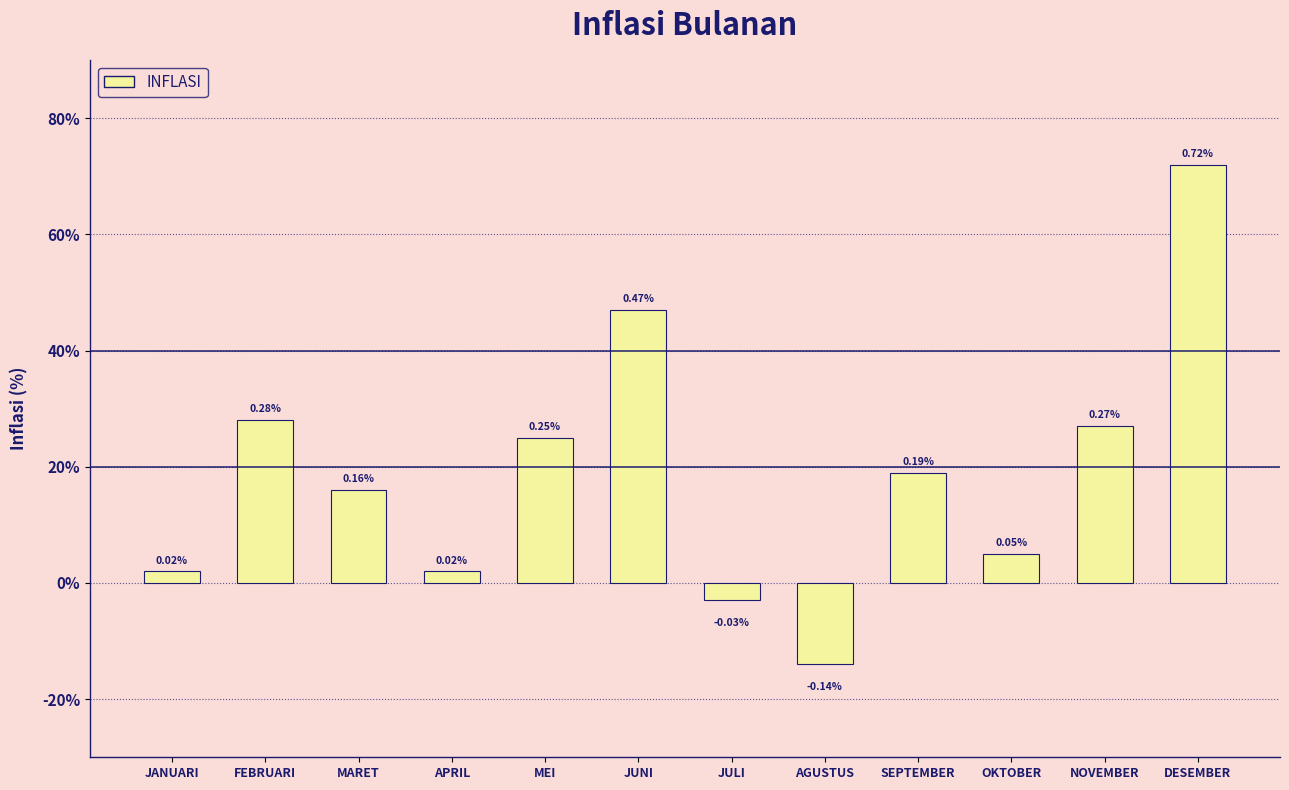

Reading left to right, list all the values displayed in this chart.

JANUARI=0.0	FEBRUARI=0.3	MARET=0.2	APRIL=0.0	MEI=0.2	JUNI=0.5	JULI=-0.0	AGUSTUS=-0.1	SEPTEMBER=0.2	OKTOBER=0.1	NOVEMBER=0.3	DESEMBER=0.7